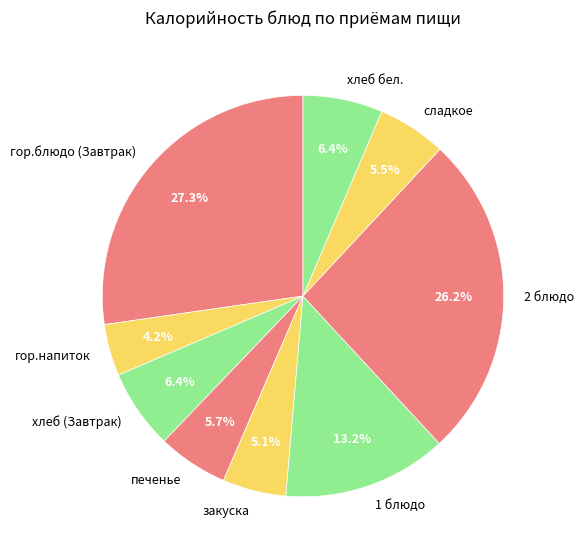

How much of the chart is everything except 1 блюдо?

86.8%